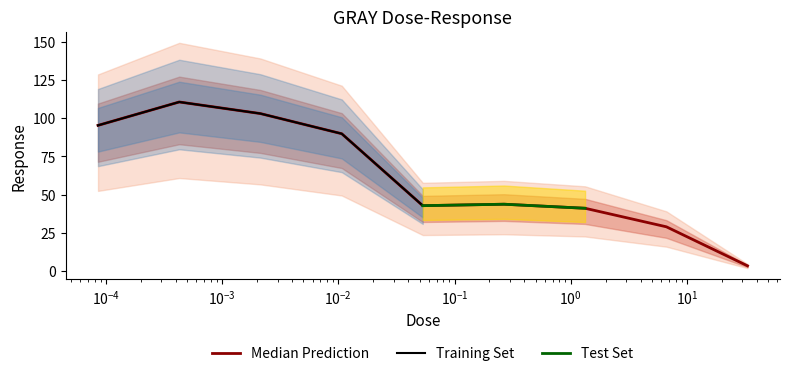

At which category does the data reach its first local peak?

0.000427